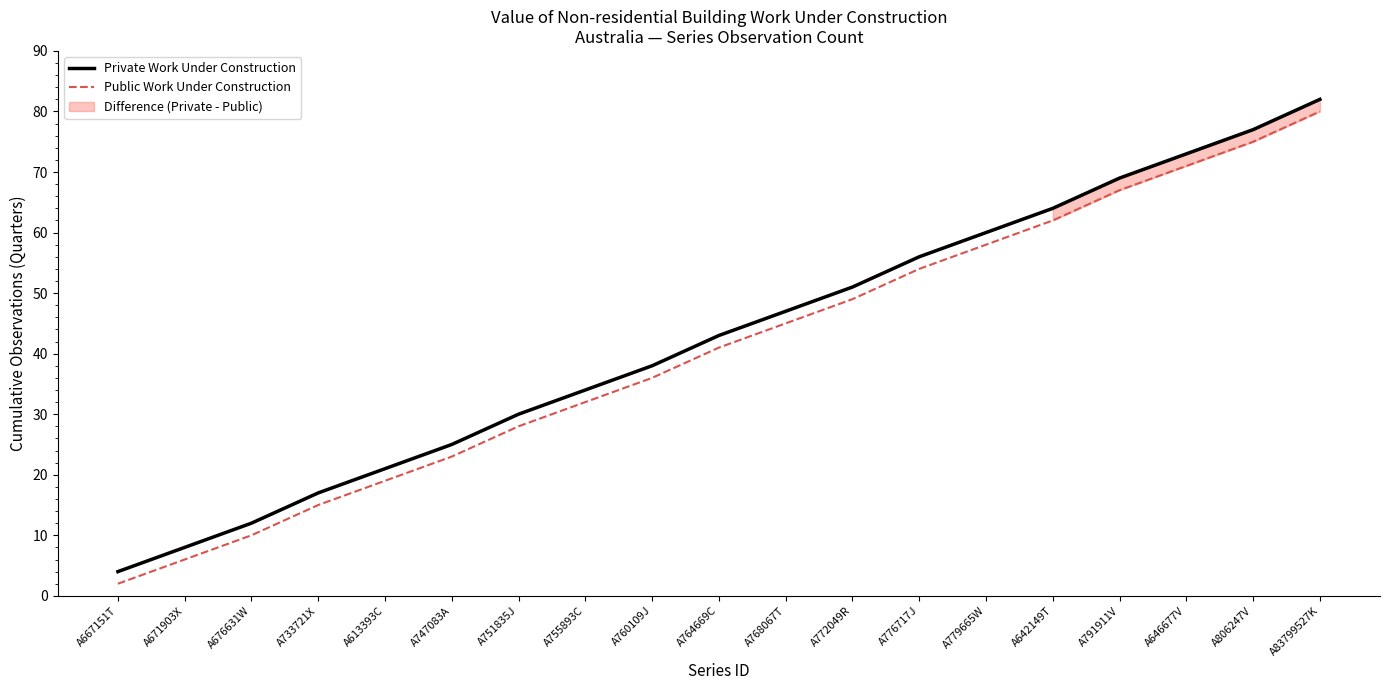

Rank the series at A764669C from lowest to highest value.

Public Work Under Construction, Private Work Under Construction